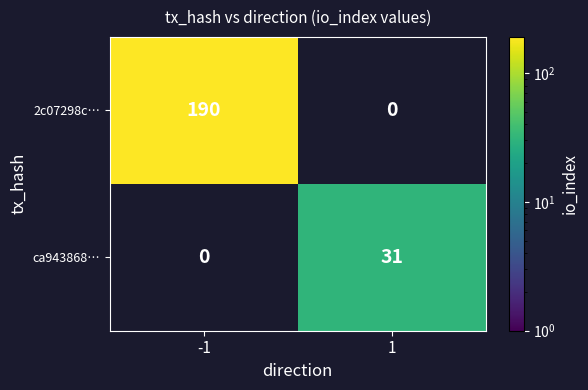

How many positive values does the 2c07298c… series have?

1